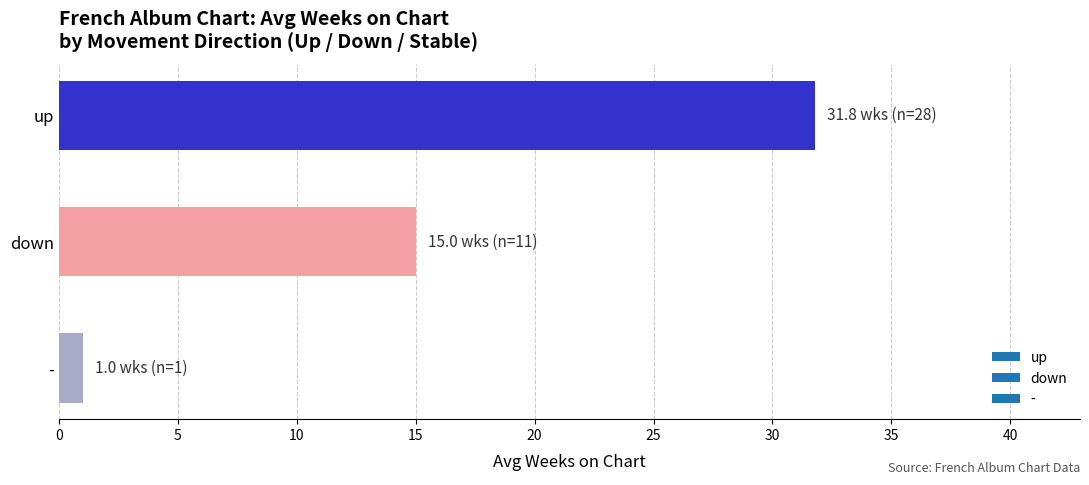

Which label corresponds to the smallest value in the chart?

-